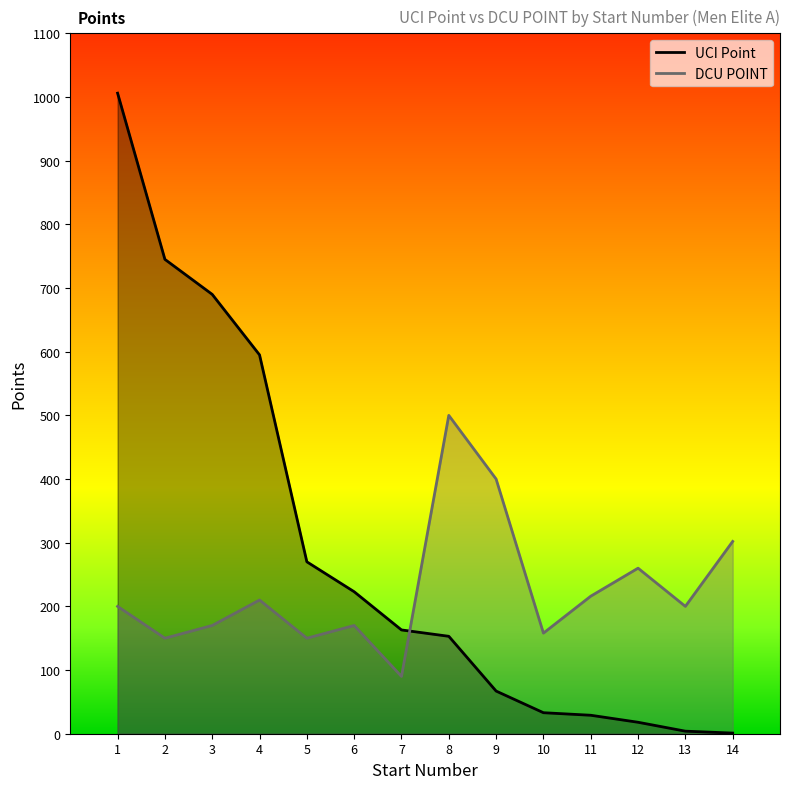

What are all the series names shown in the legend?

UCI Point, DCU POINT